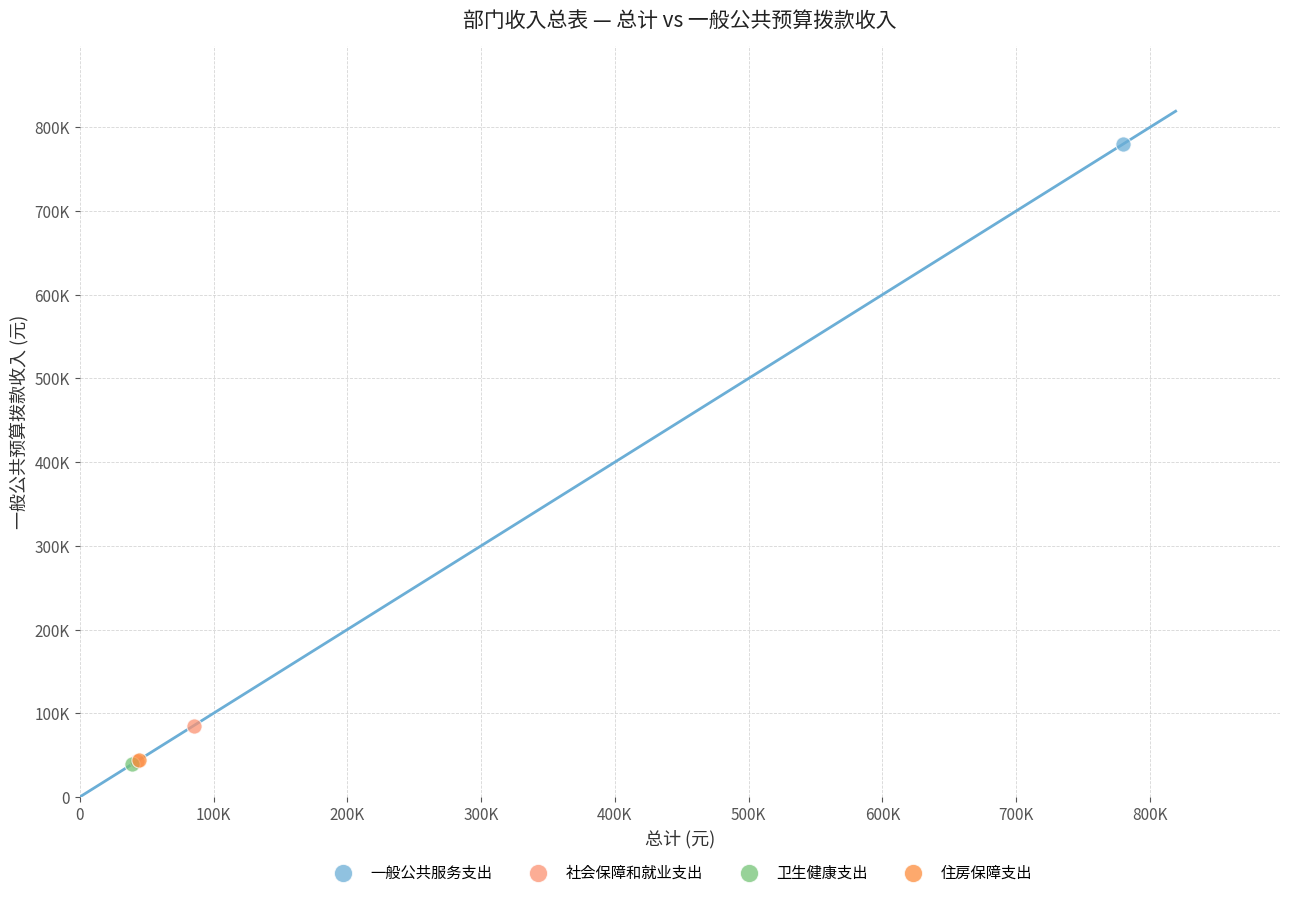

What are all the series names shown in the legend?

一般公共服务支出, 社会保障和就业支出, 卫生健康支出, 住房保障支出